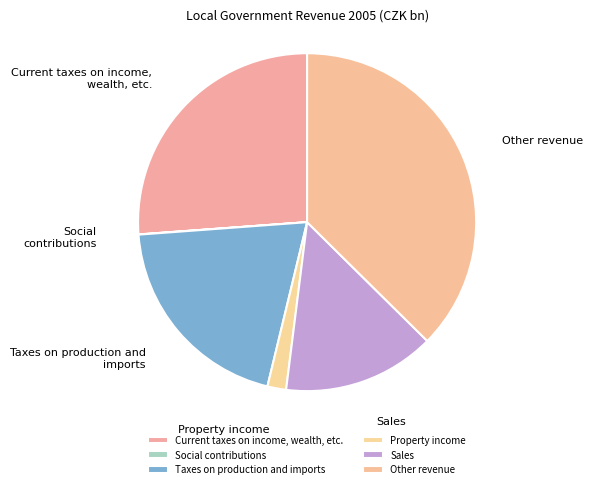

Do Property income and Current taxes on income, wealth, etc. together represent more than half of the pie?

No